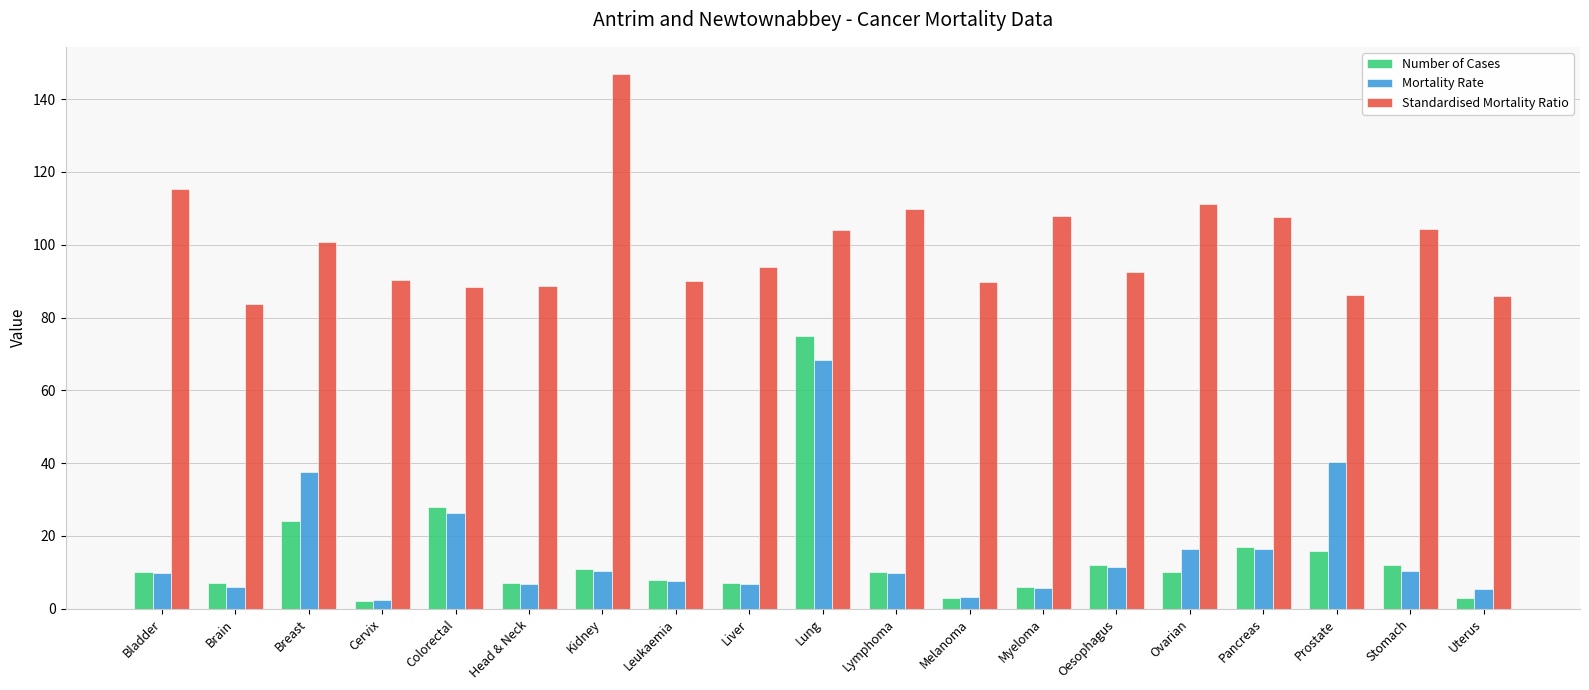

What is the value of the Number of Cases bar at the 17th from the left?

16.0